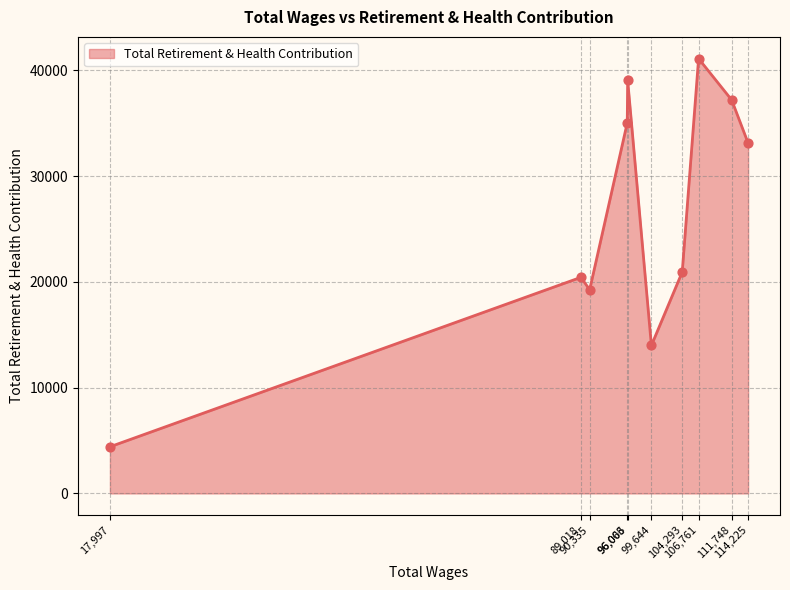

What is the difference between the maximum and minimum values?

36692